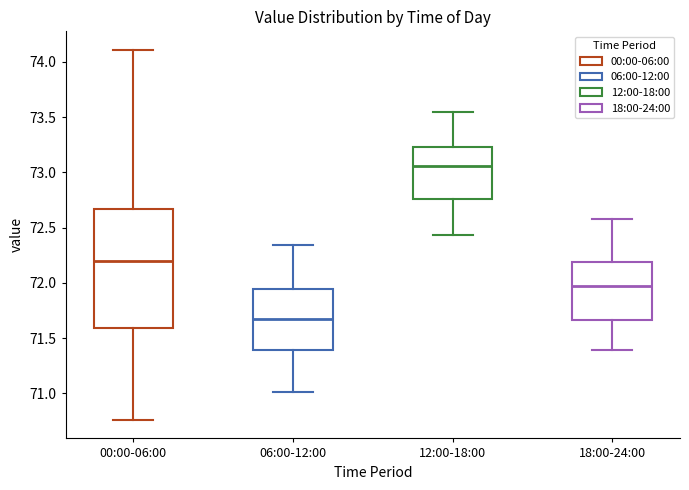

Which box is the tallest, from its lower edge to its upper edge?

00:00-06:00